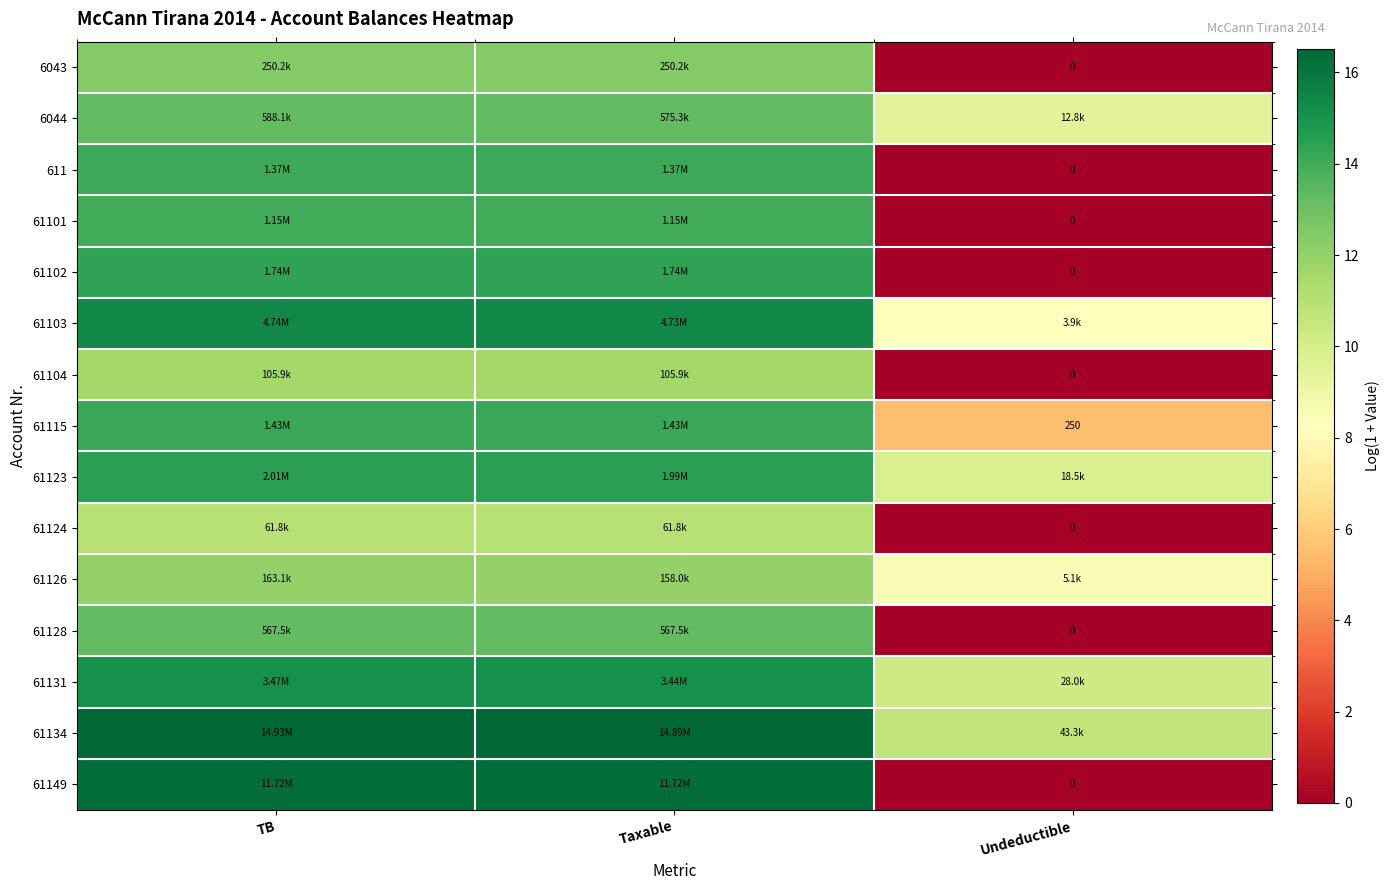

Which series has the largest total across all categories?

61134